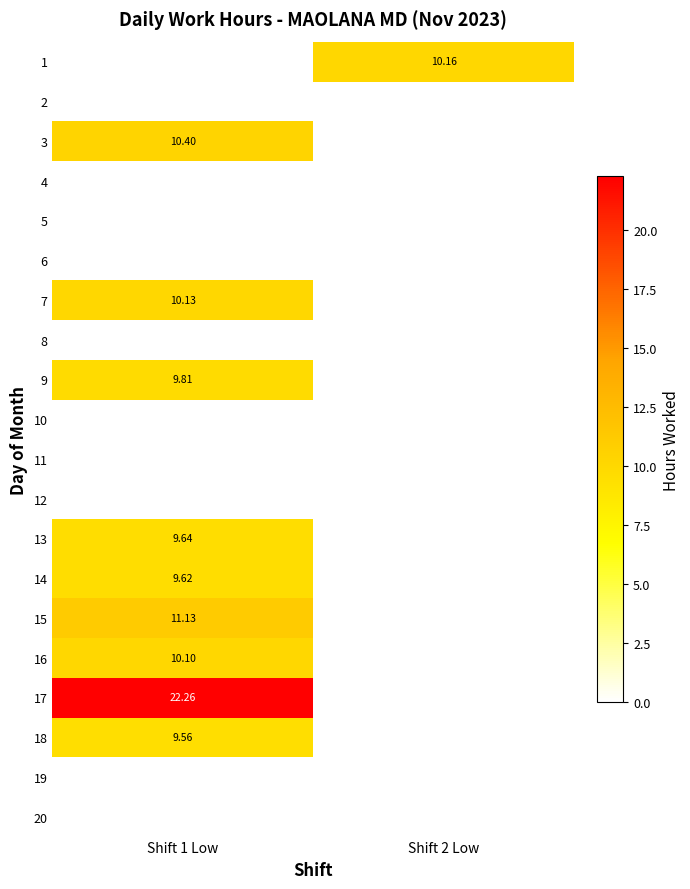

Which category has the highest value in the 9 series?

Shift 1 Low